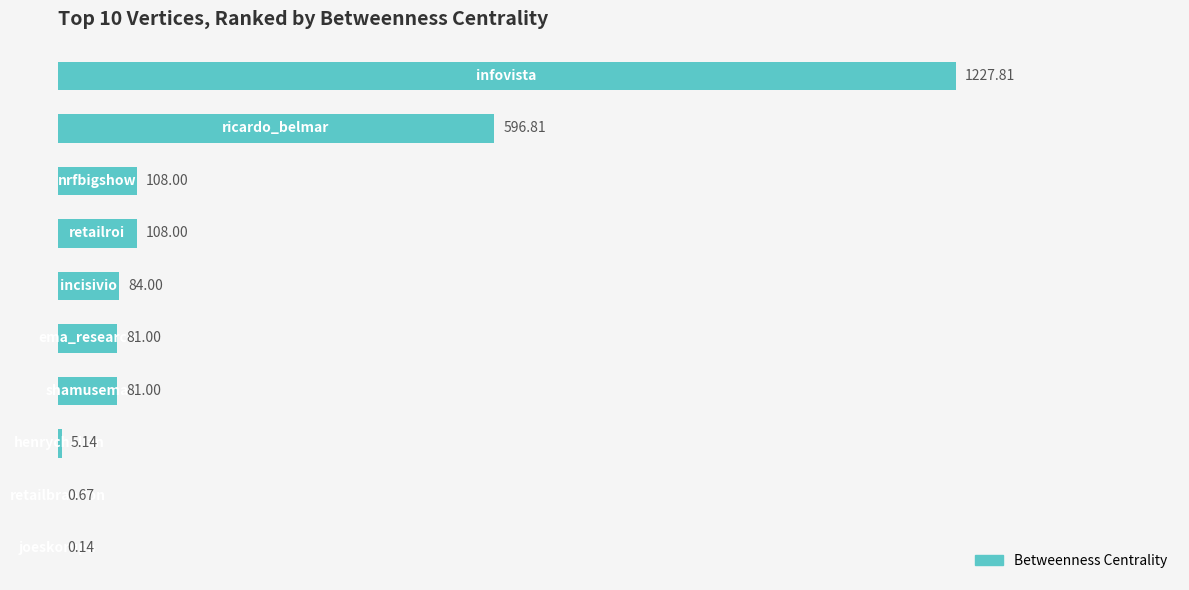

What is the sum of all values?

2292.6